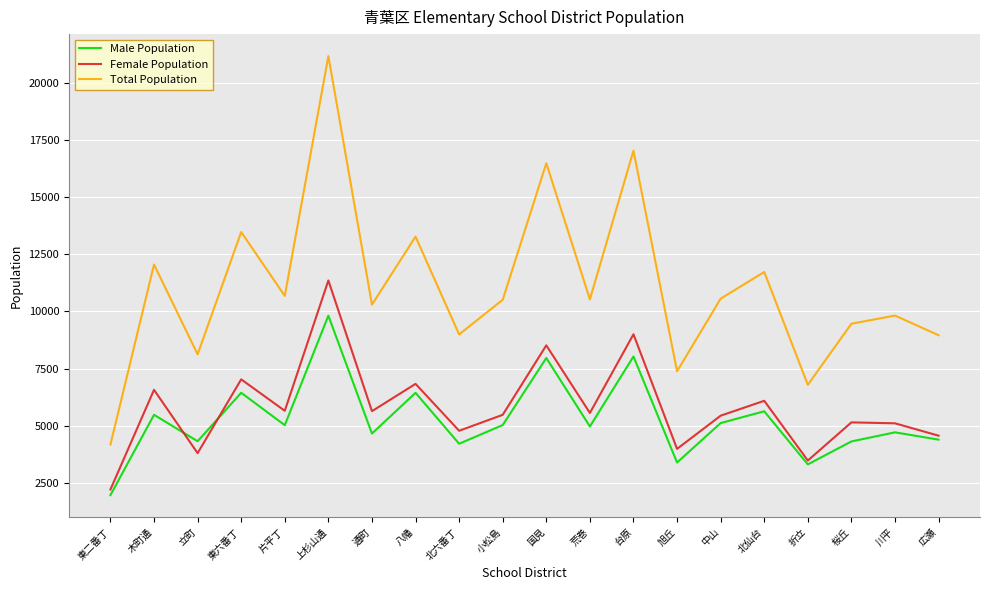

True or false: Total Population and Female Population intersect in this chart.

False